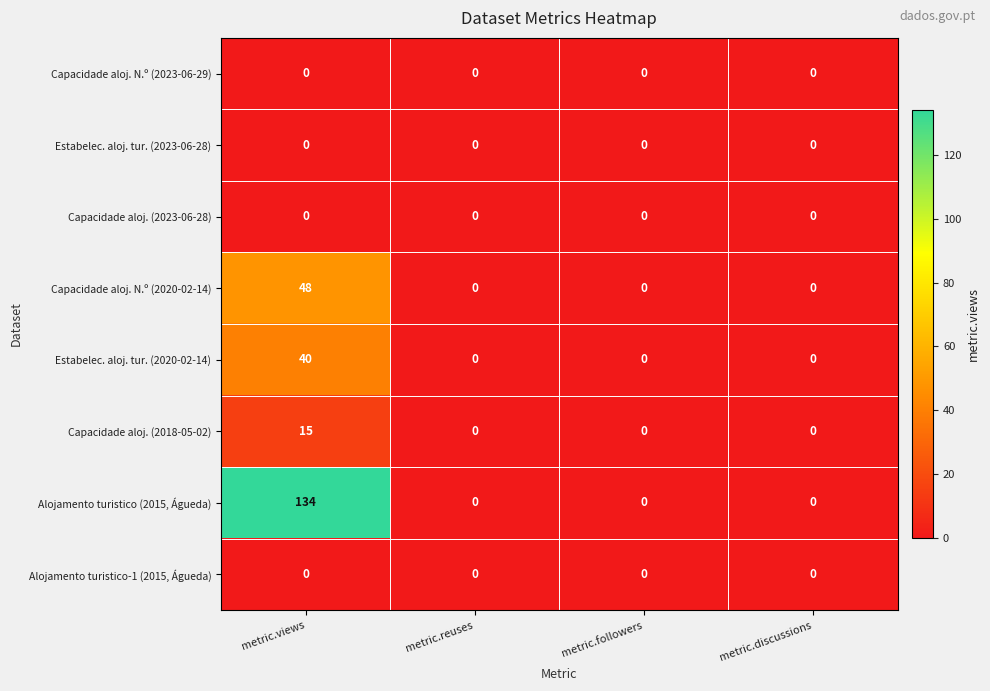

How many data points does each series have?

4